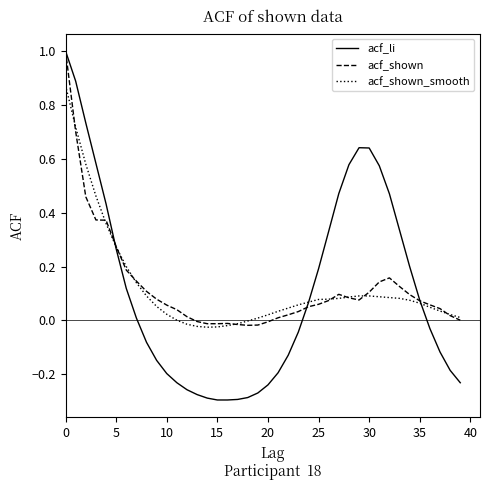

What is the highest value of the acf_shown series?

1.0